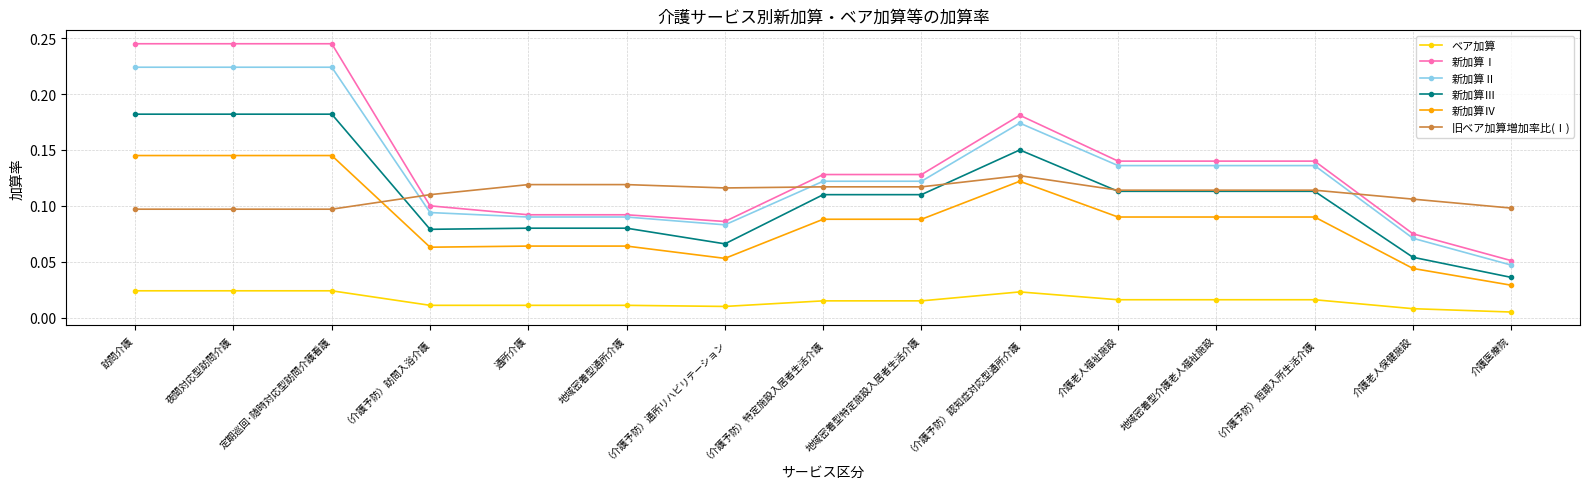

Does the chart have visible grid lines?

Yes